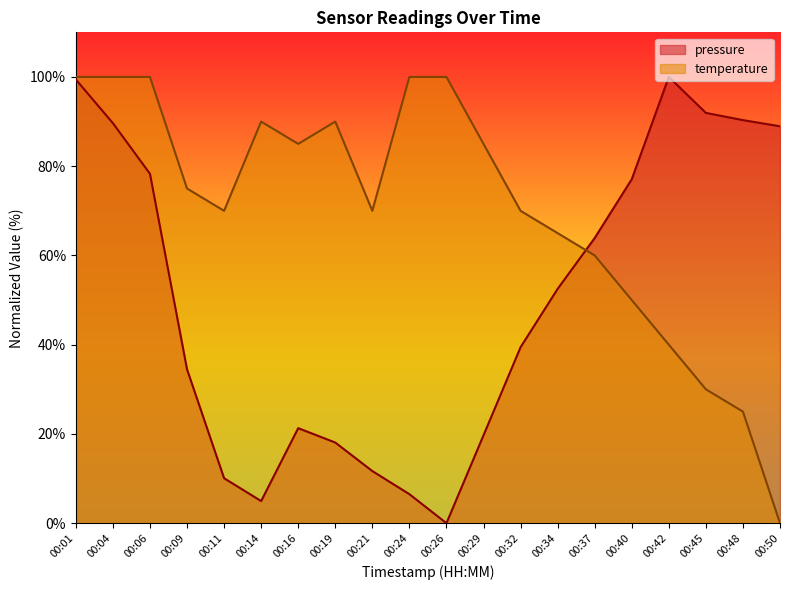

What is the difference between the highest and lowest values at 00:37?

3.9